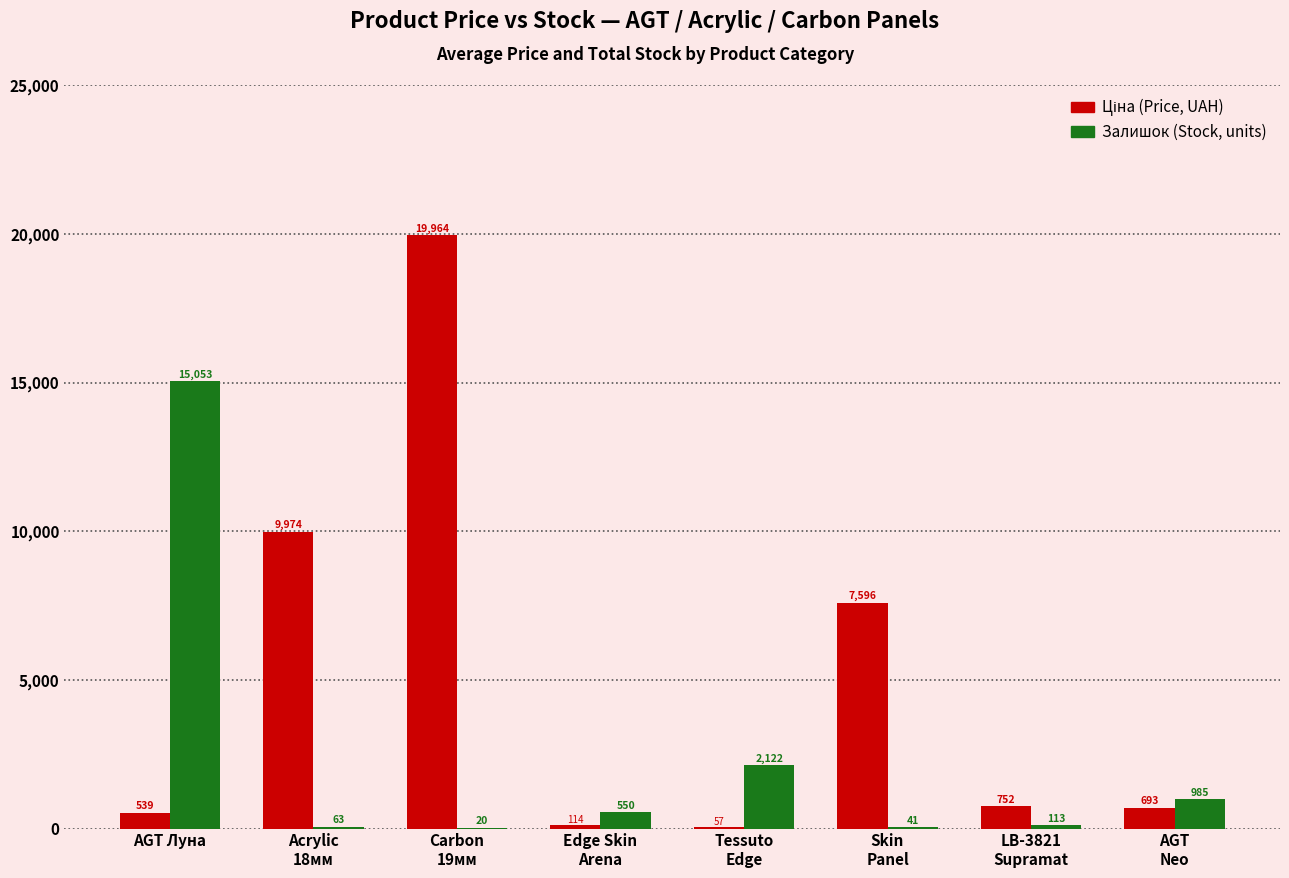

What is the total value across all series at AGT Луна?

15592.0